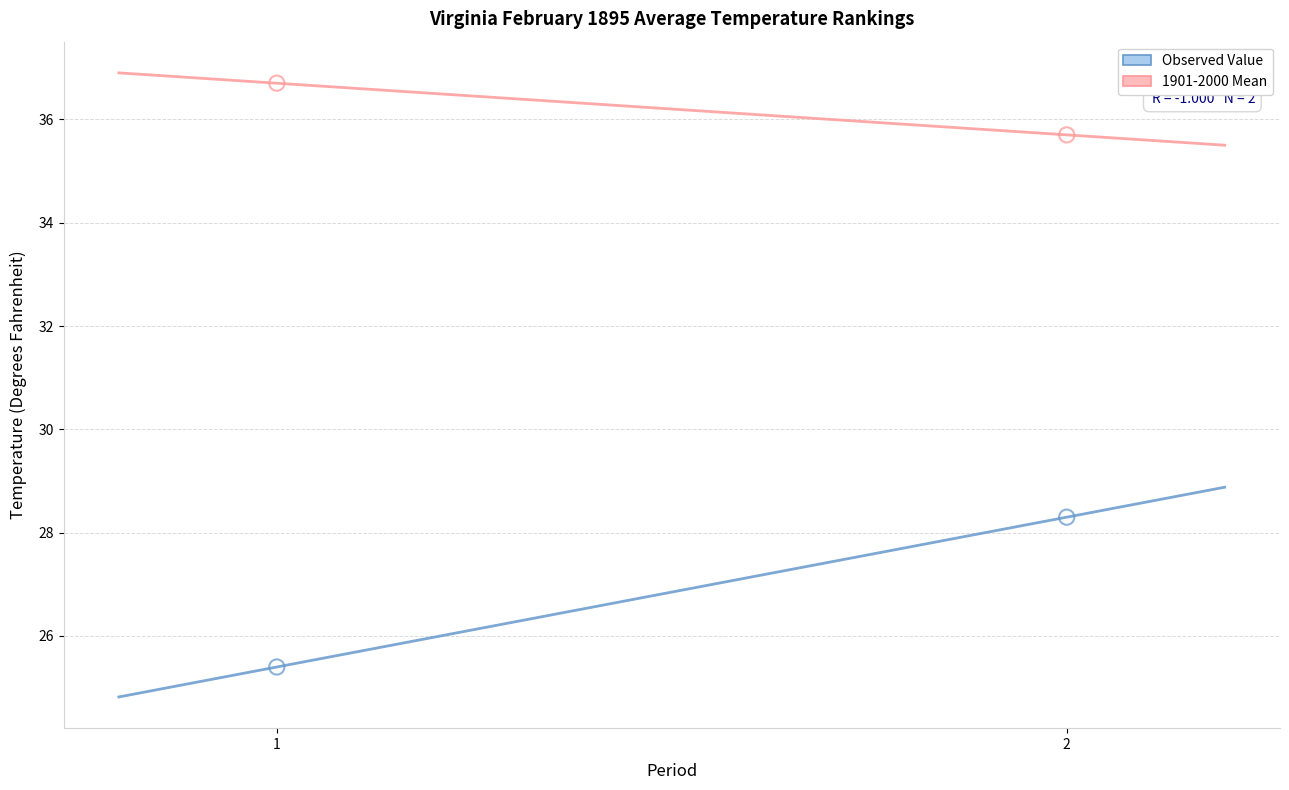

Which series has the largest Y range (max minus min)?

Observed Value